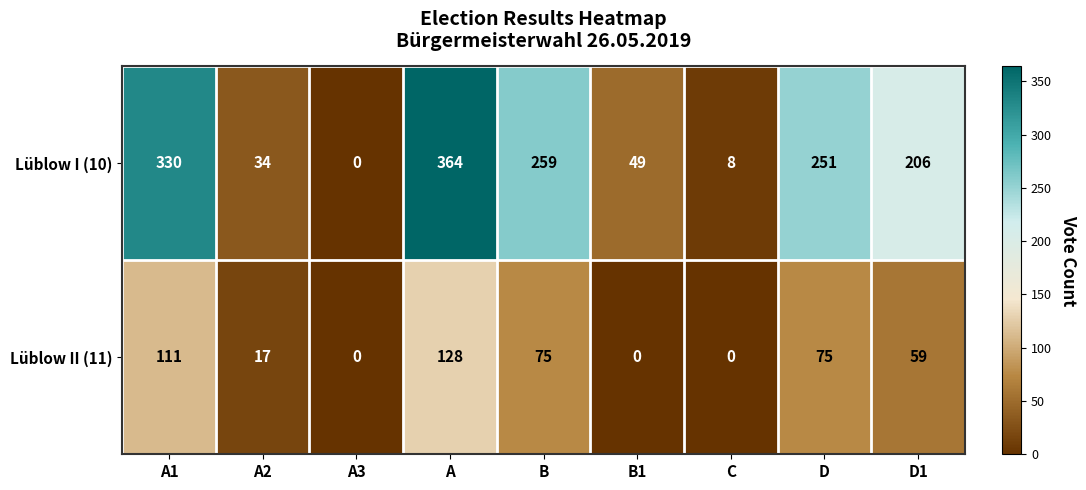

Reading left to right, what are all the values shown in this chart?

Lüblow I (10): A1=330	A2=34	A3=0	A=364	B=259	B1=49	C=8	D=251	D1=206
Lüblow II (11): A1=111	A2=17	A3=0	A=128	B=75	B1=0	C=0	D=75	D1=59